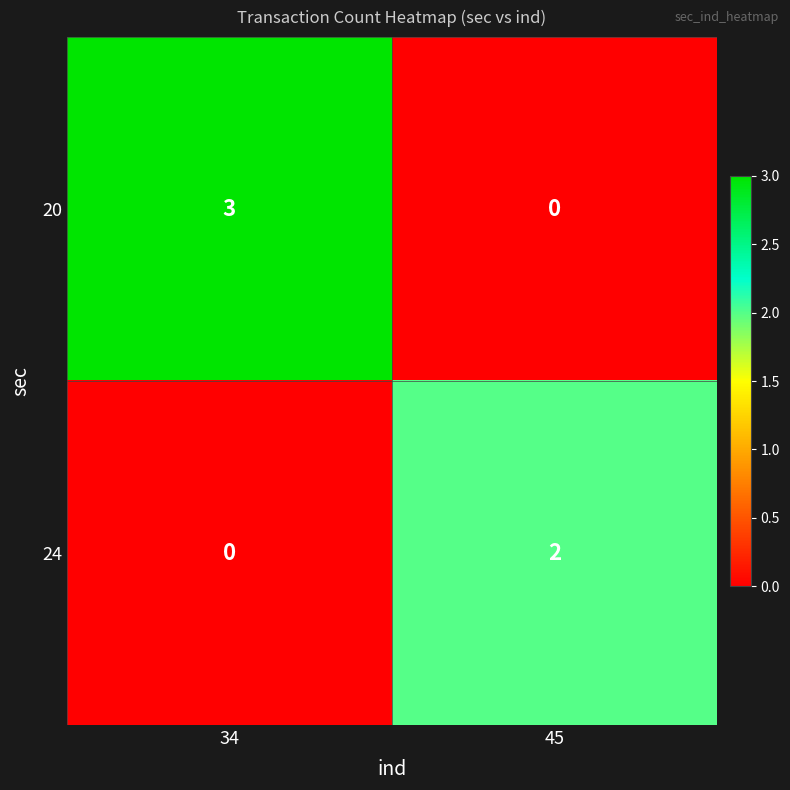

At which category does the chart reach its peak across all series?

34